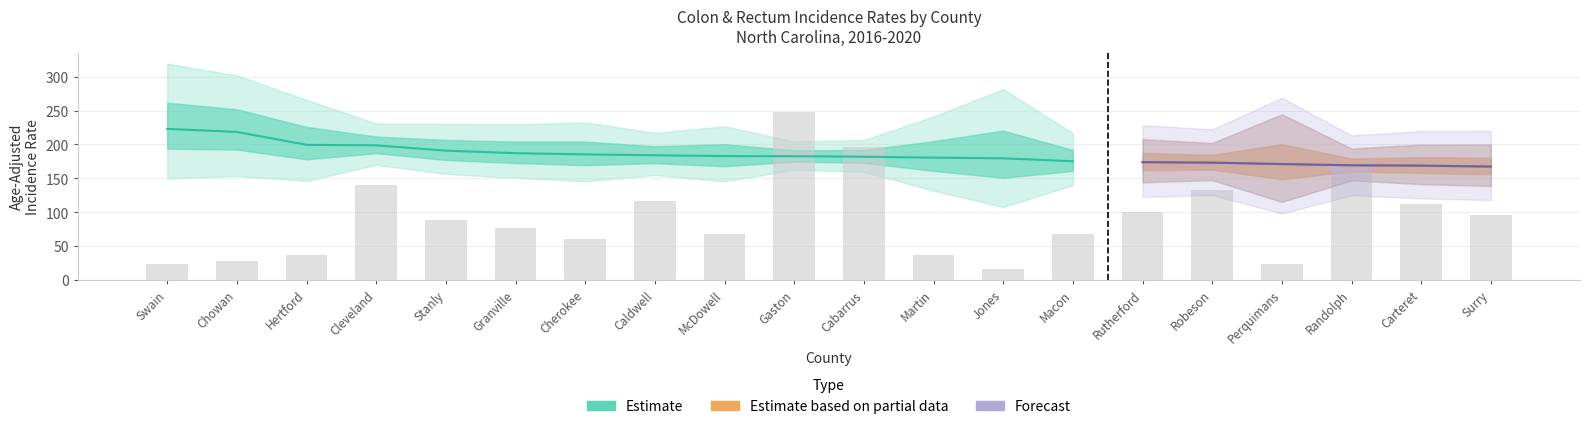

Is the value of Lower CI at Rutherford greater than the value of Rate at Robeson?

No